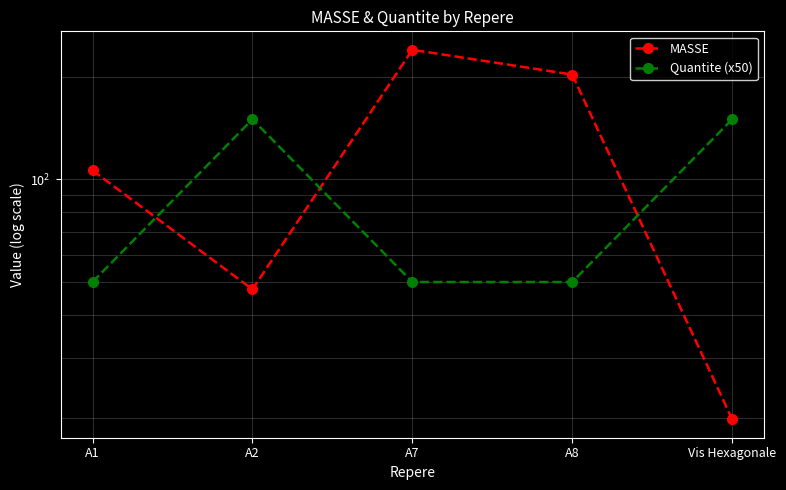

What is the value of the MASSE point at the 5th from the left?

19.8